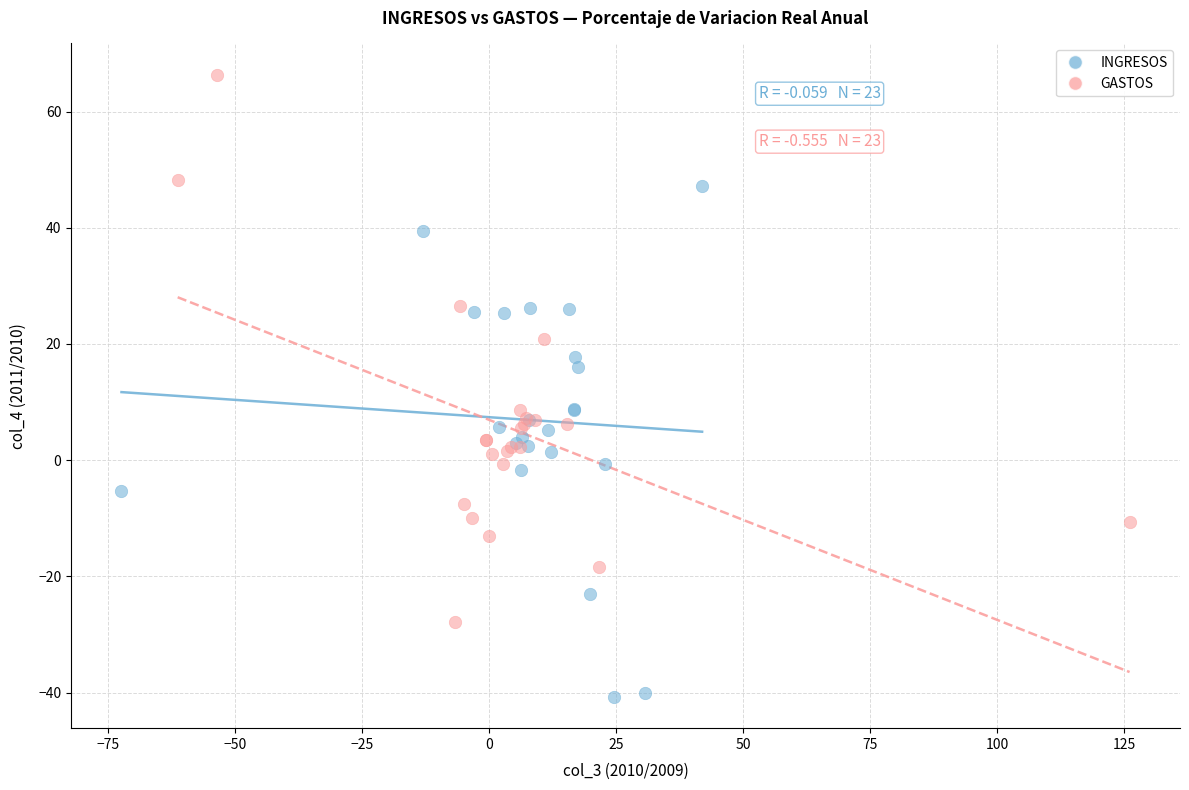

Which series has the widest spread of Y values?

GASTOS